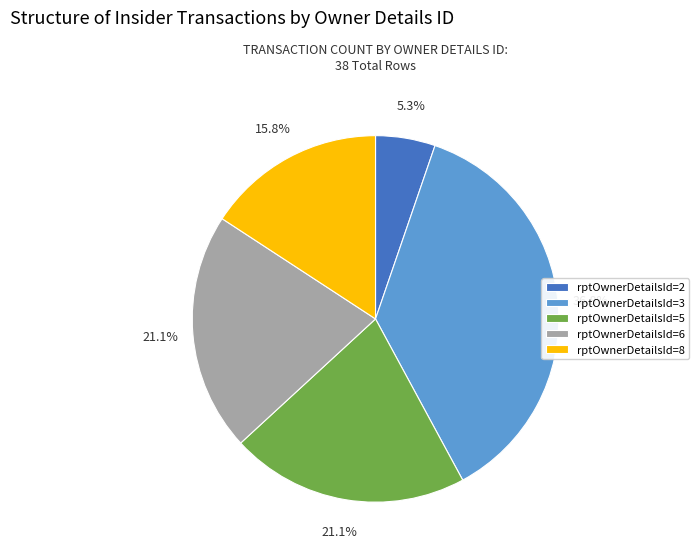

To the nearest percent, what portion does rptOwnerDetailsId=8 represent?

16%